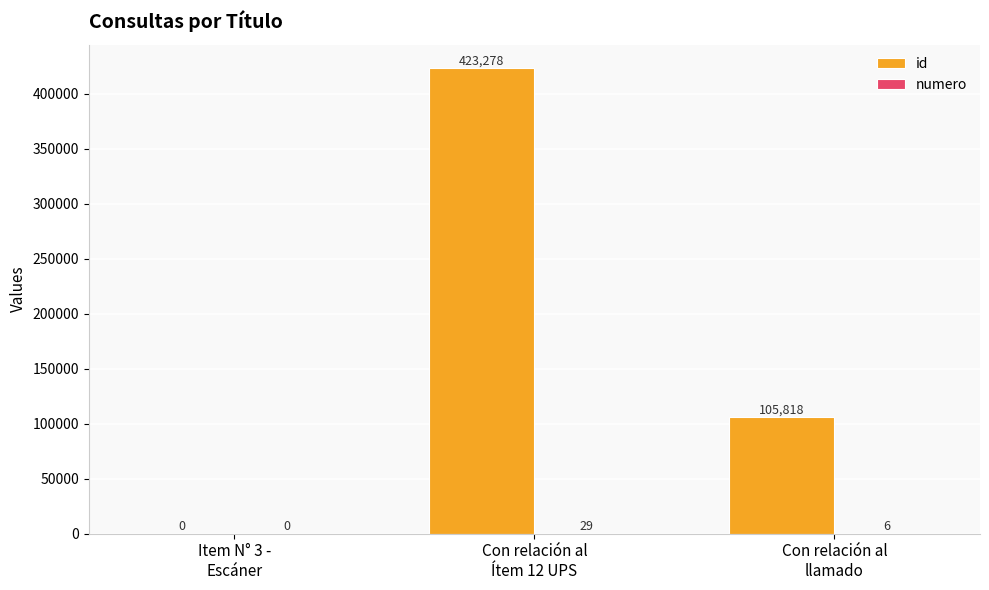

Count the number of categories in the chart.

3